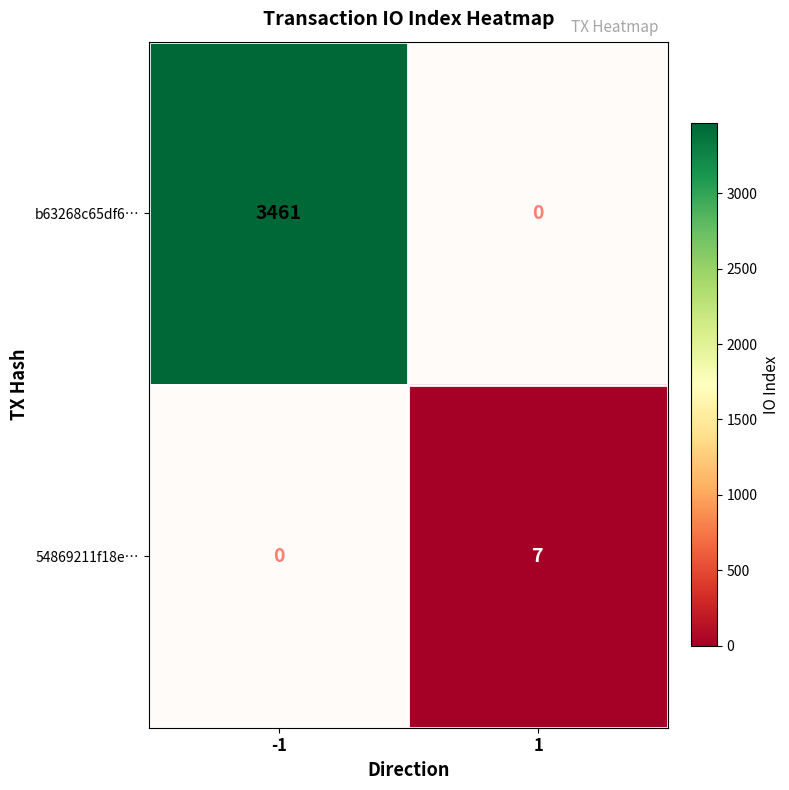

The 54869211f18e… series shows 4 at -1. True or false?

False